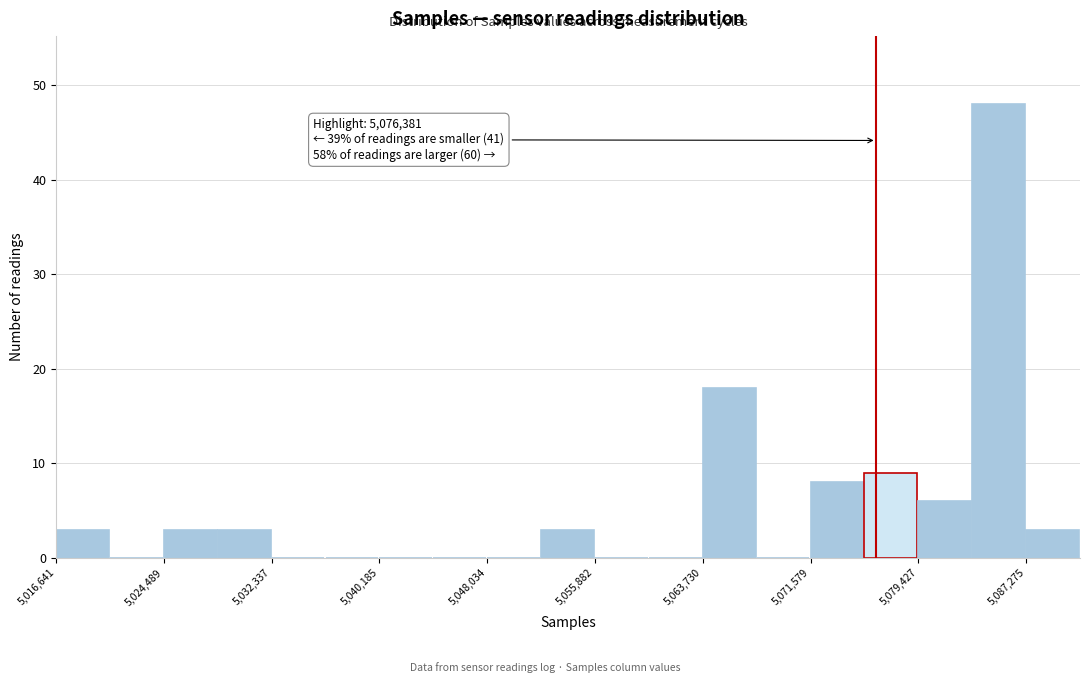

Read against the x-axis, roughly where is the centre of the tallest bar?

5085000